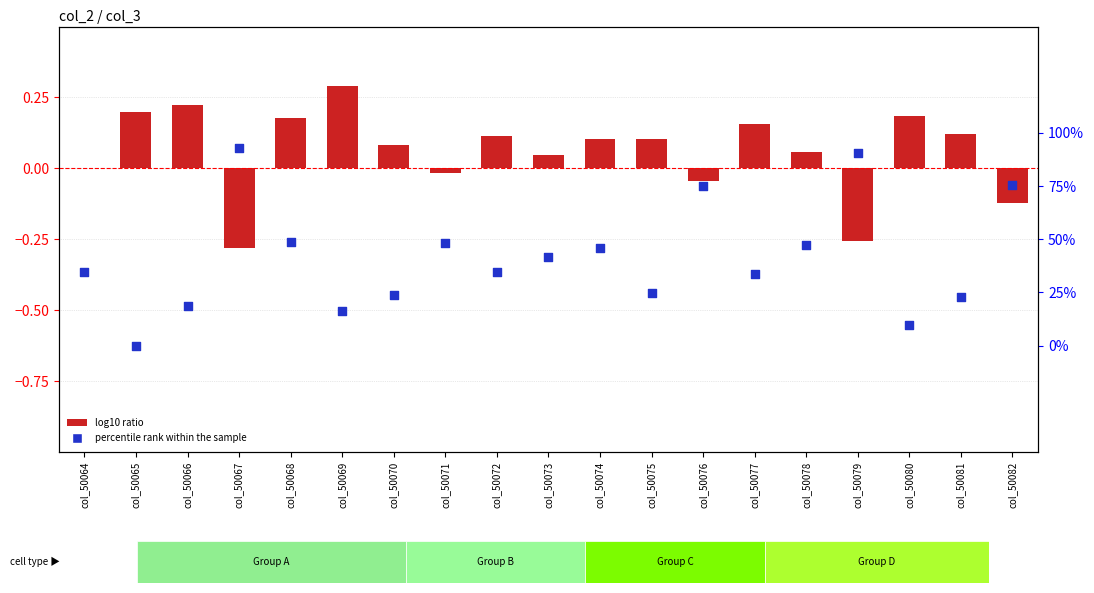

What are all the series names shown in the legend?

log10 ratio, percentile rank within the sample